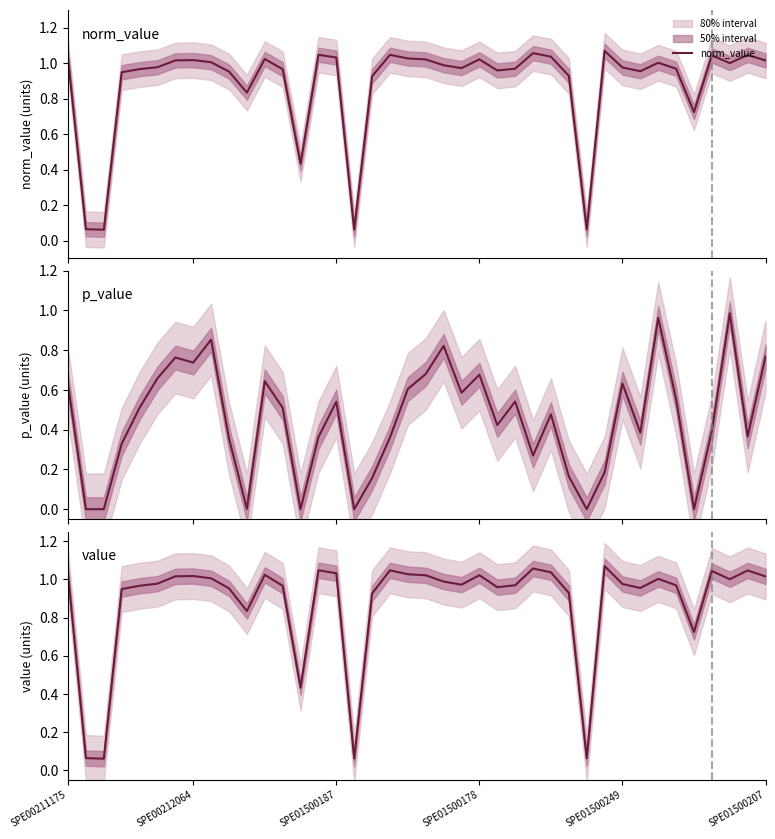

How many positive values does the p_value series have?

34